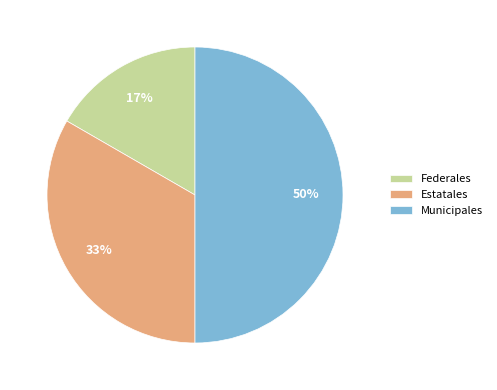

Is Federales the majority of the pie?

No